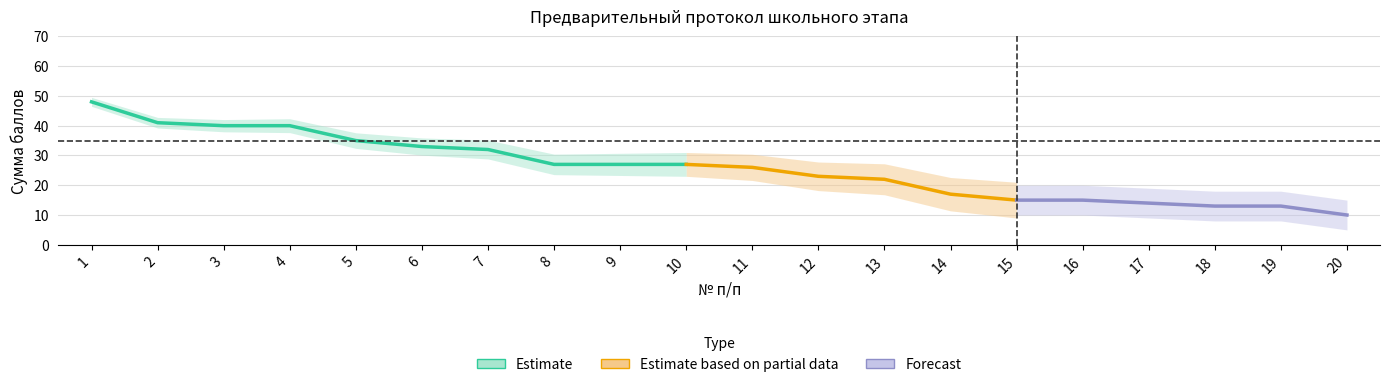

Reading right to left, list all the values displayed in this chart.

10	13	13	14	15	15	17	22	23	26	27	27	27	32	33	35	40	40	41	48